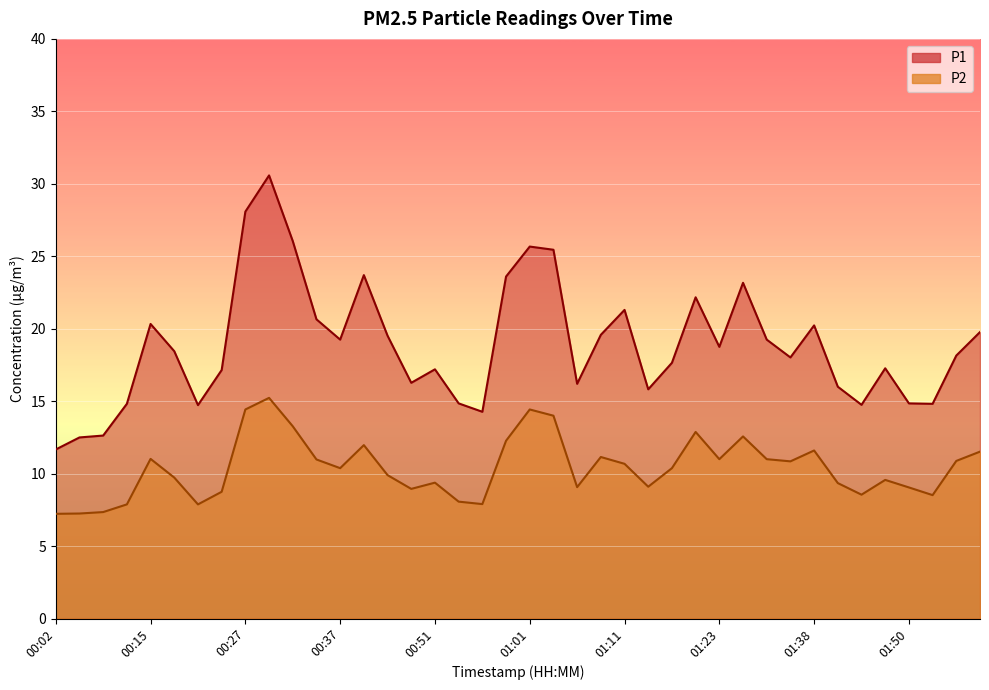

What is the difference between the maximum and minimum values in the P1 series?

18.9